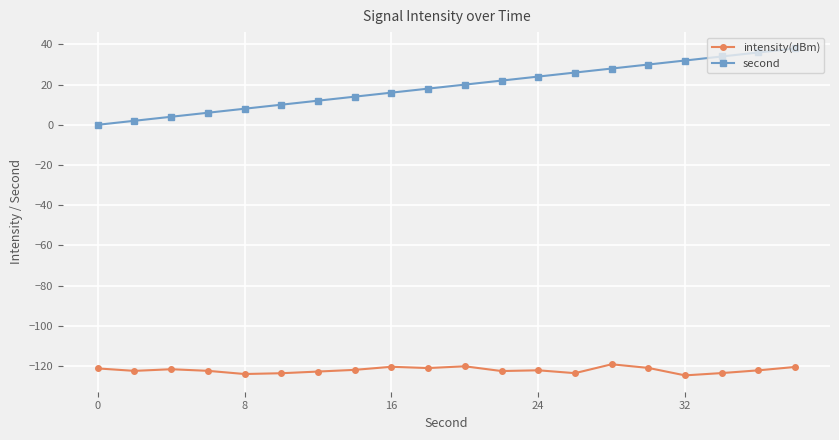

What is the average value of the intensity(dBm) series?

-122.1